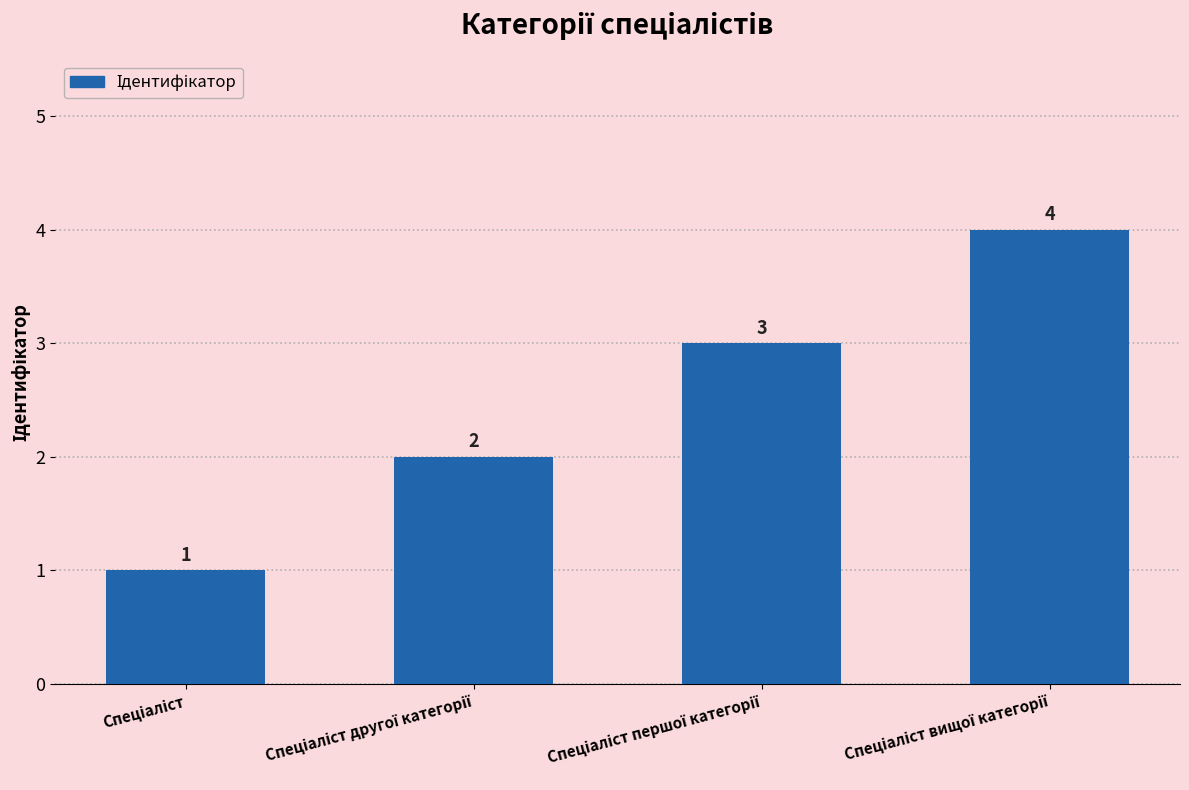

How many data points are less than 3?

2